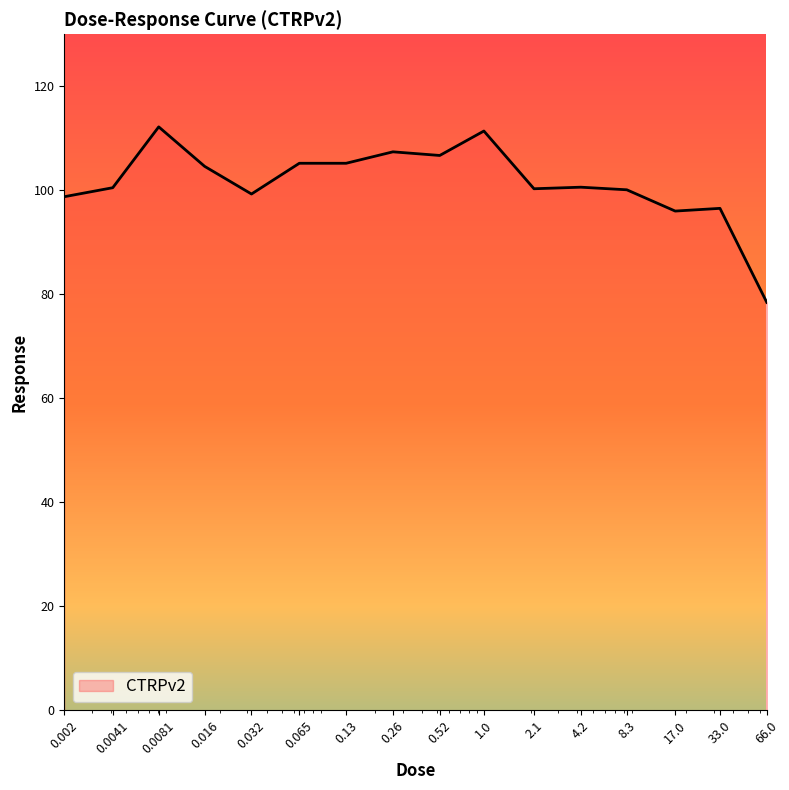

What is the maximum value shown in the chart?

112.2